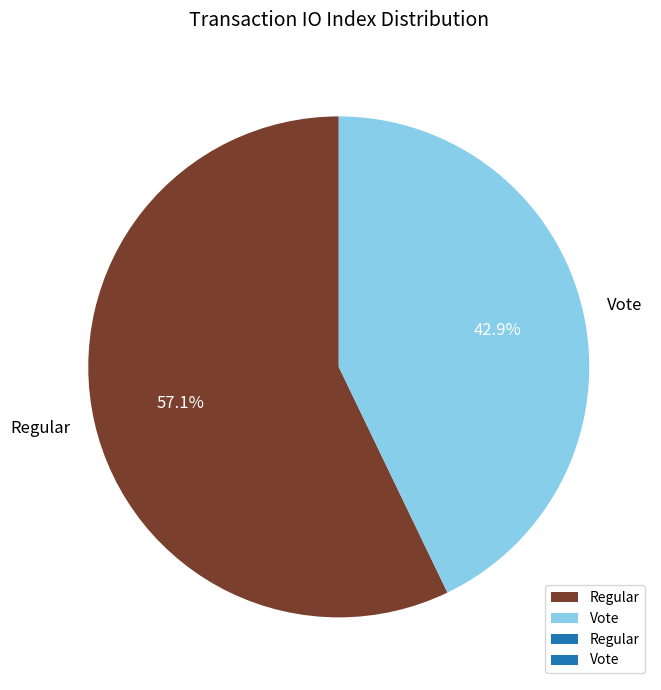

What is the total percentage of Vote and Regular?

100.0%